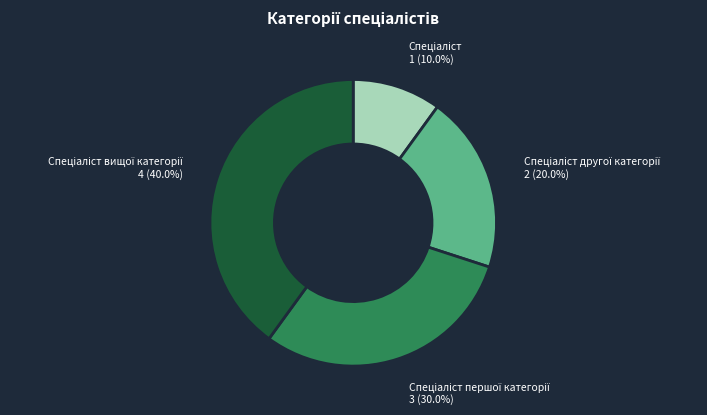

Is there a majority slice in this chart?

No